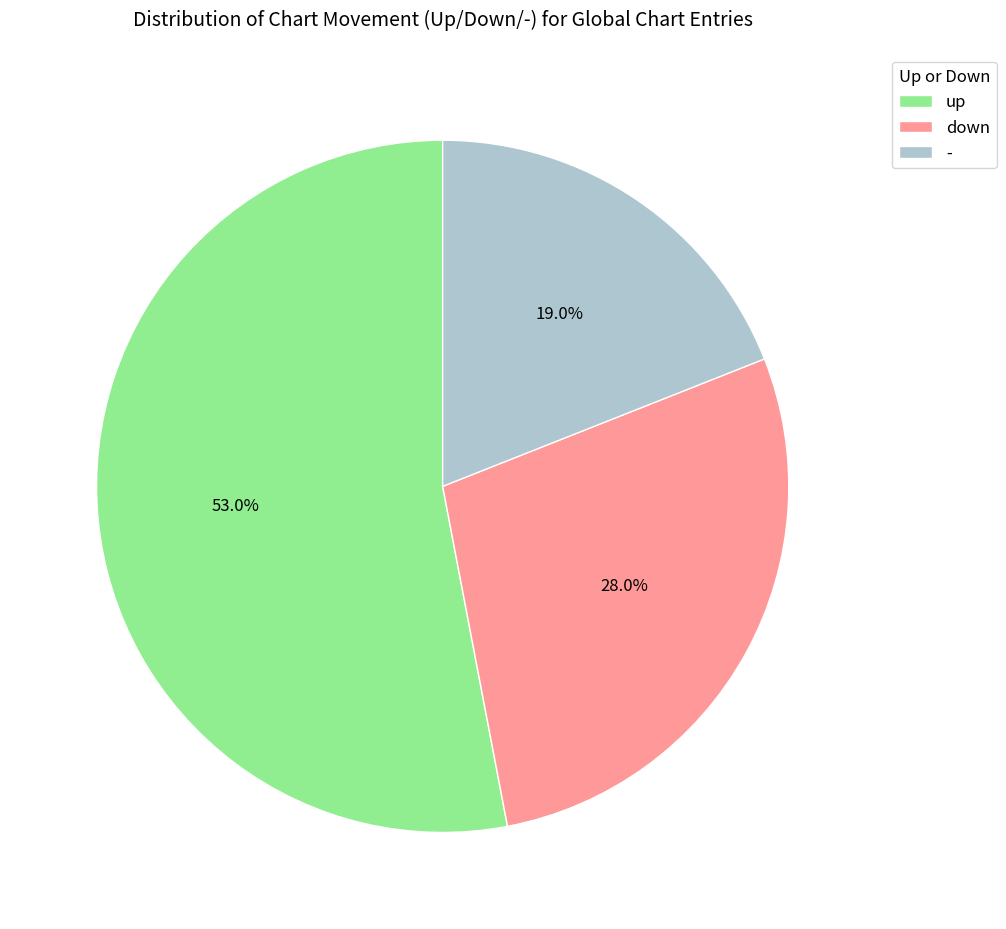

Combined, do - and up account for over 50%?

Yes